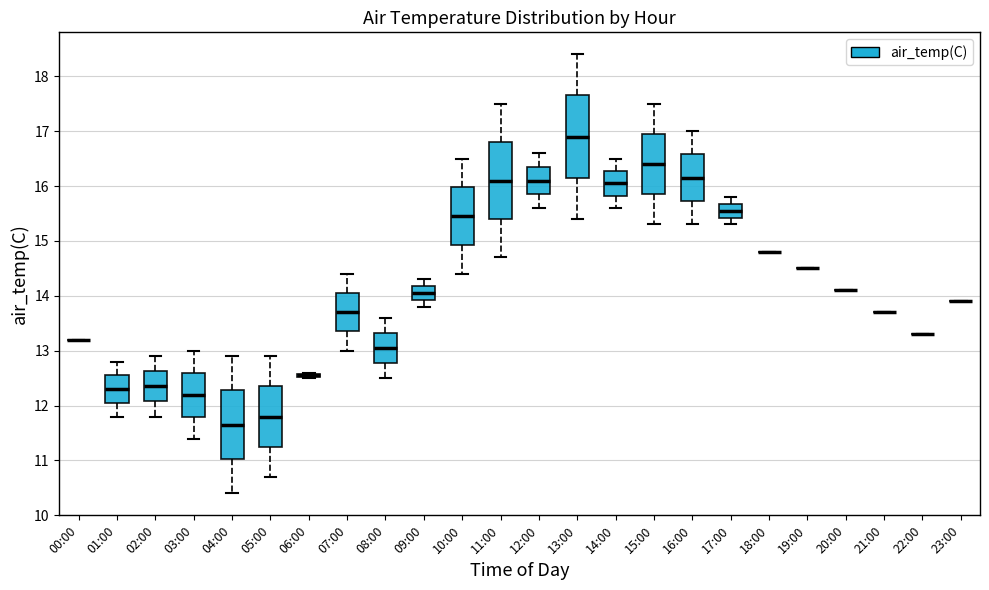

Reading left to right, read every box against the y-axis: the position of its median line, the range the box covers, and the ends of its whiskers. The values are not printed on the chart, so give them approximately, as read against the axis.

00:00: box collapsed to a line at 13.2, whiskers 13.2 to 13.2
01:00: median 12.3, box 12.1 to 12.6, whiskers 11.8 to 12.8
02:00: median 12.4, box 12.1 to 12.6, whiskers 11.8 to 12.9
03:00: median 12.2, box 11.8 to 12.6, whiskers 11.4 to 13.0
04:00: median 11.7, box 11.0 to 12.3, whiskers 10.4 to 12.9
05:00: median 11.8, box 11.3 to 12.4, whiskers 10.7 to 12.9
06:00: box collapsed to a line at 12.6, whiskers 12.5 to 12.6
07:00: median 13.7, box 13.4 to 14.1, whiskers 13.0 to 14.4
08:00: median 13.1, box 12.8 to 13.3, whiskers 12.5 to 13.6
09:00: median 14.1, box 13.9 to 14.2, whiskers 13.8 to 14.3
10:00: median 15.5, box 14.9 to 16.0, whiskers 14.4 to 16.5
11:00: median 16.1, box 15.4 to 16.8, whiskers 14.7 to 17.5
12:00: median 16.1, box 15.9 to 16.4, whiskers 15.6 to 16.6
13:00: median 16.9, box 16.2 to 17.7, whiskers 15.4 to 18.4
14:00: median 16.1, box 15.8 to 16.3, whiskers 15.6 to 16.5
15:00: median 16.4, box 15.9 to 17.0, whiskers 15.3 to 17.5
16:00: median 16.2, box 15.7 to 16.6, whiskers 15.3 to 17.0
17:00: median 15.6, box 15.4 to 15.7, whiskers 15.3 to 15.8
18:00: box collapsed to a line at 14.8, whiskers 14.8 to 14.8
19:00: box collapsed to a line at 14.5, whiskers 14.5 to 14.5
20:00: box collapsed to a line at 14.1, whiskers 14.1 to 14.1
21:00: box collapsed to a line at 13.7, whiskers 13.7 to 13.7
22:00: box collapsed to a line at 13.3, whiskers 13.3 to 13.3
23:00: box collapsed to a line at 13.9, whiskers 13.9 to 13.9